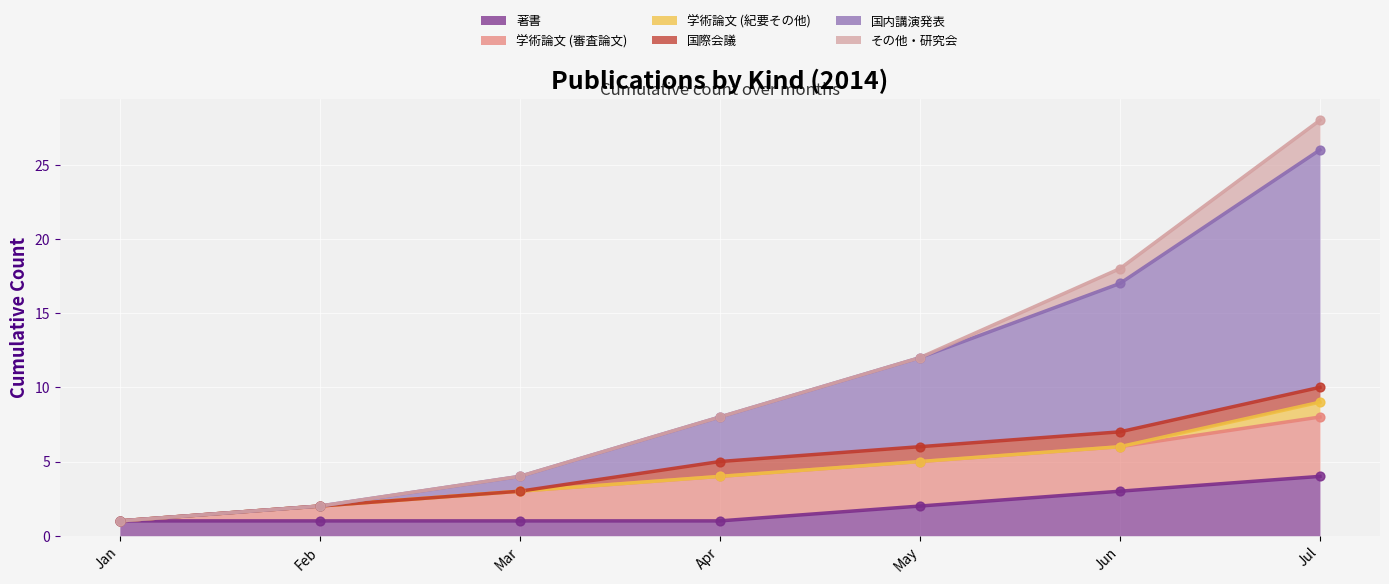

Which series contains the lowest Y value?

著書